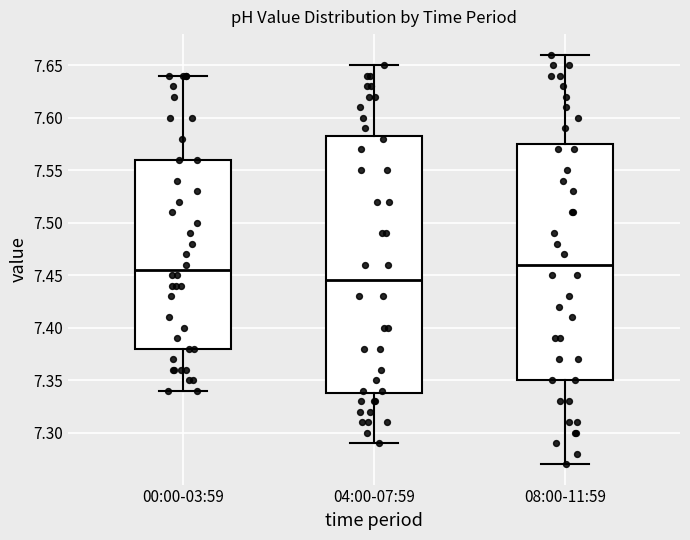

Reading left to right, read every box against the y-axis: the position of its median line, the range the box covers, and the ends of its whiskers. The values are not printed on the chart, so give them approximately, as read against the axis.

00:00-03:59: median 7.455, box 7.380 to 7.560, whiskers 7.340 to 7.640
04:00-07:59: median 7.445, box 7.340 to 7.585, whiskers 7.290 to 7.650
08:00-11:59: median 7.460, box 7.350 to 7.575, whiskers 7.270 to 7.660